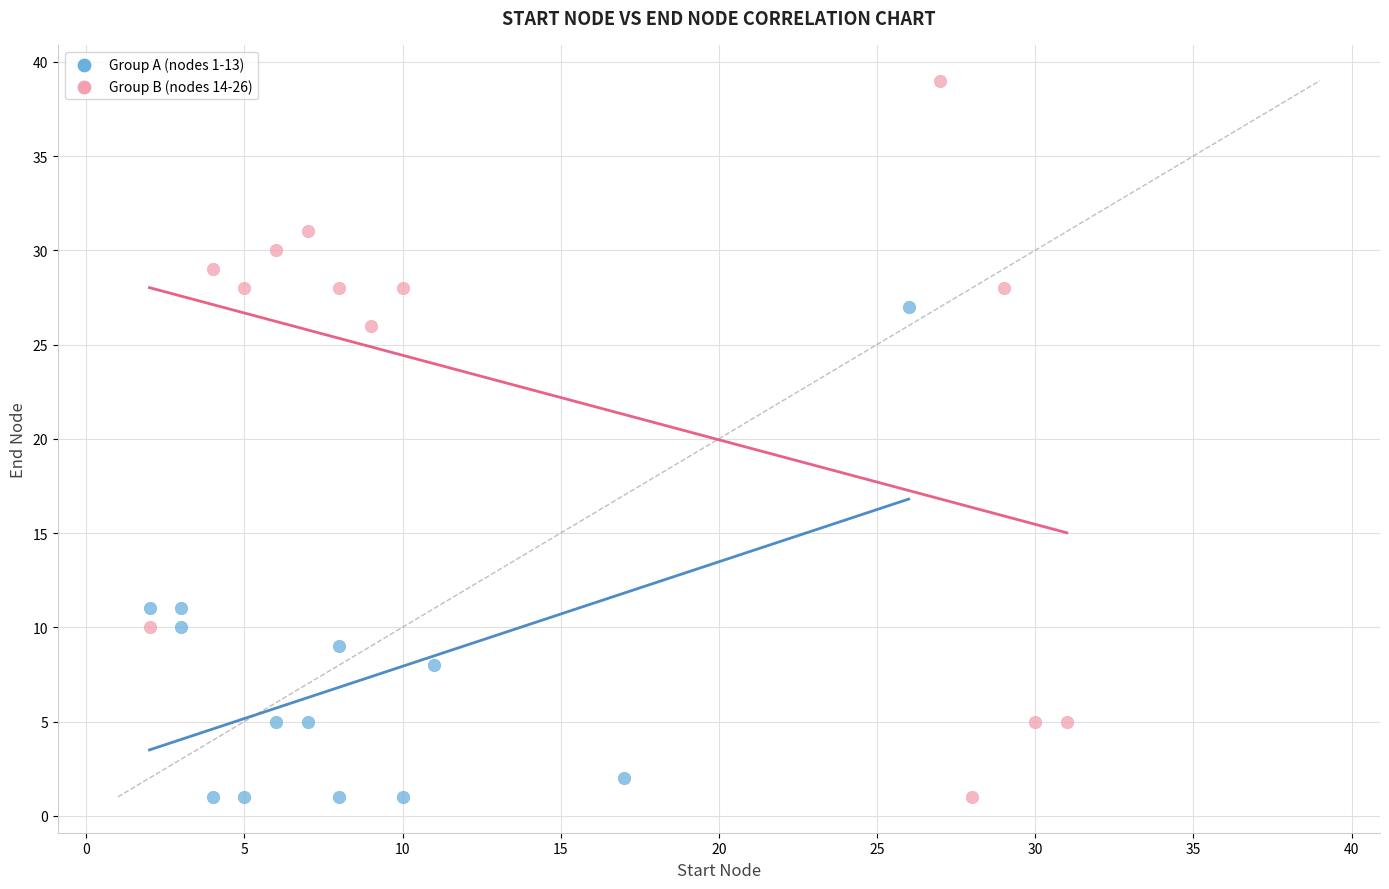

Which series has the largest Y range (max minus min)?

Group B (nodes 14-26)